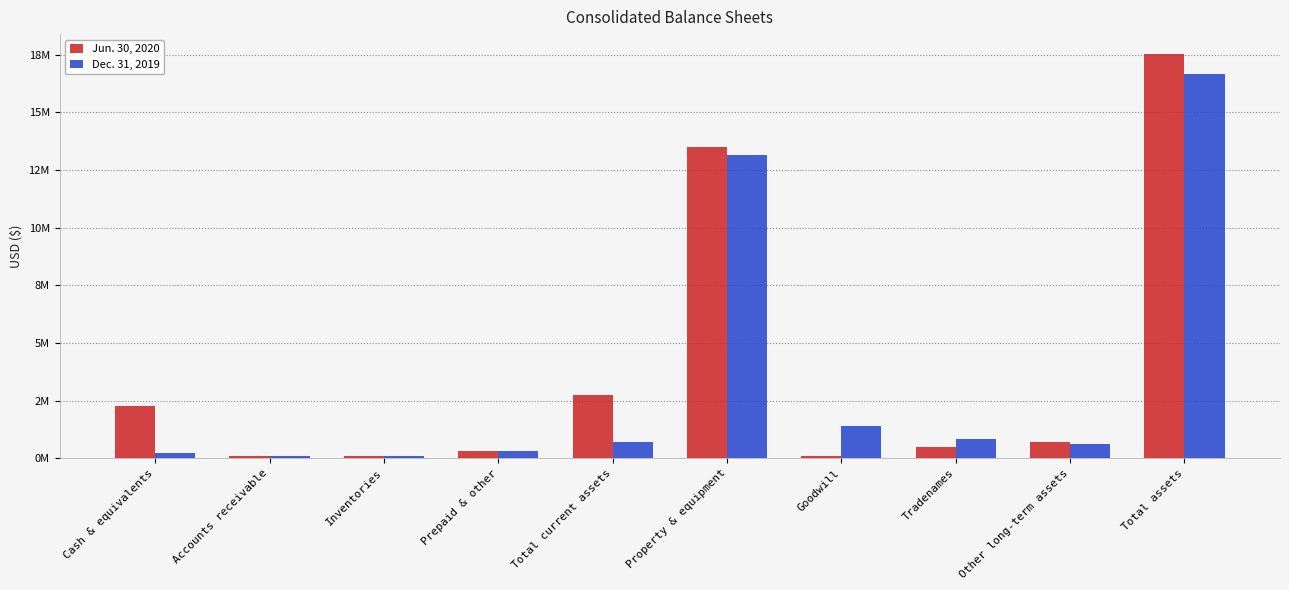

Where does the Jun. 30, 2020 series first go above 690218?

Cash & equivalents